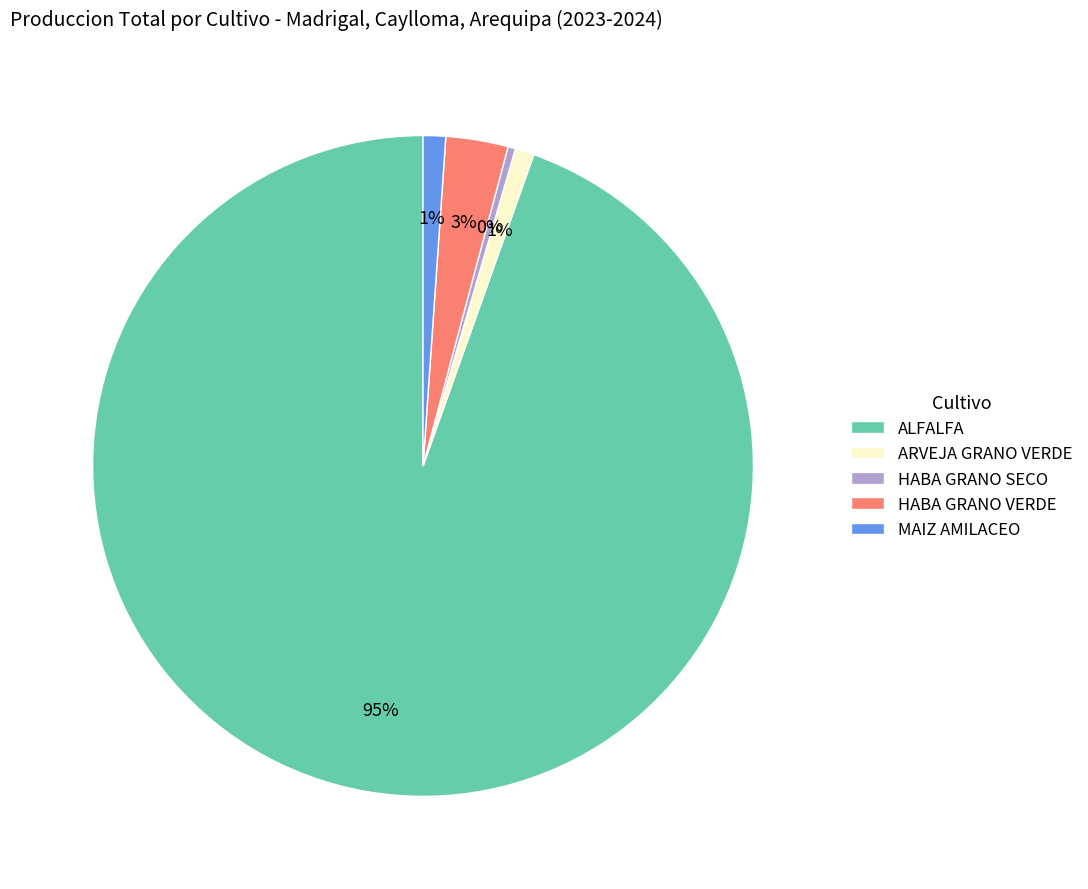

Do ARVEJA GRANO VERDE and ALFALFA together represent more than half of the pie?

Yes